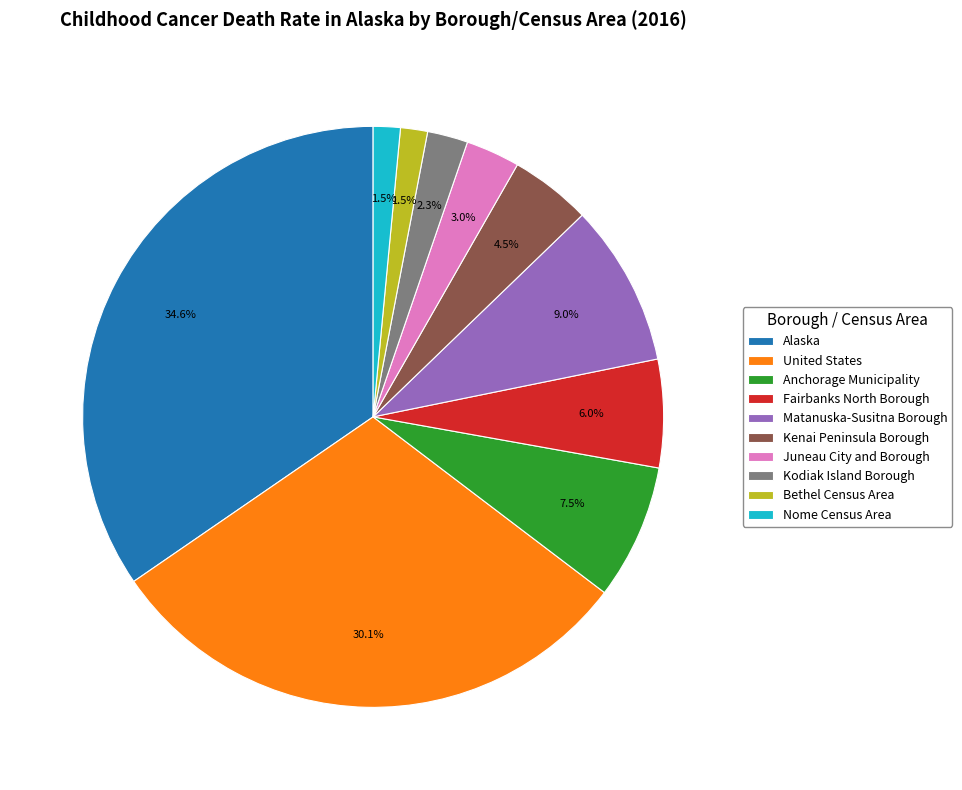

What percentage is the Matanuska-Susitna Borough slice, to the nearest percent?

9%